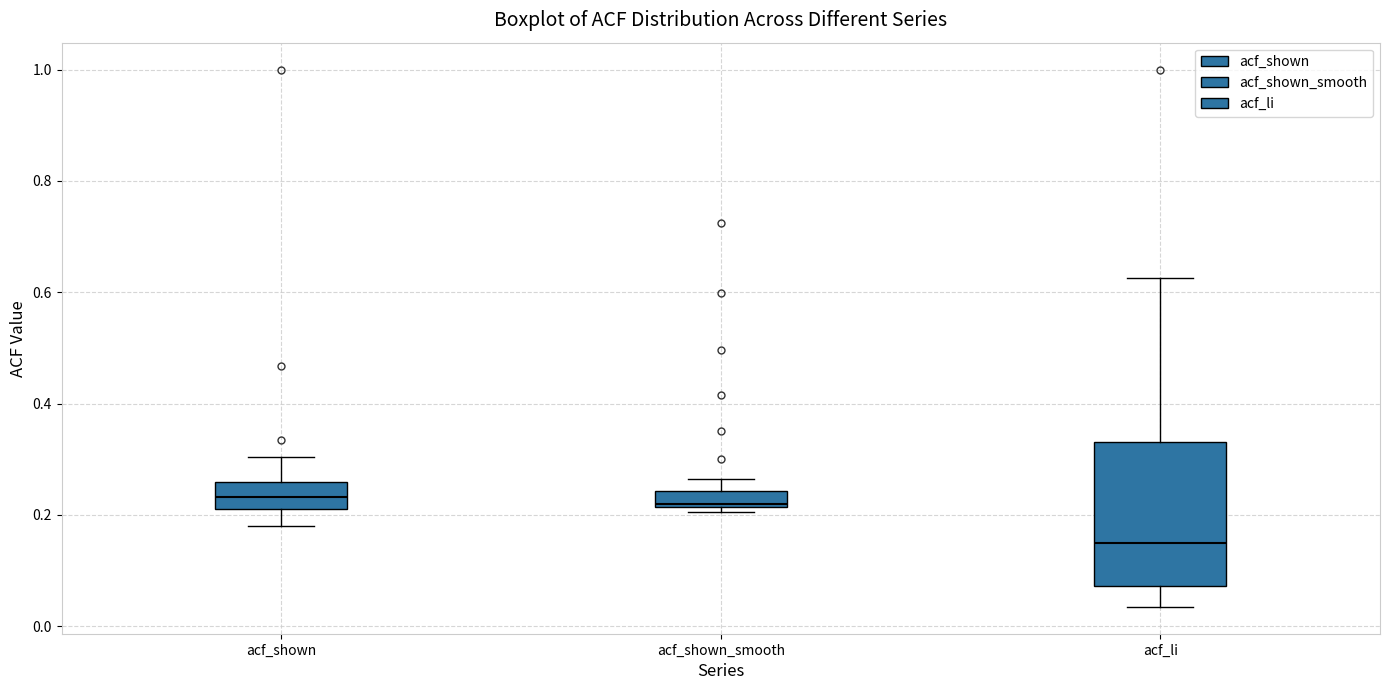

Which box has the lowest median line?

acf_li